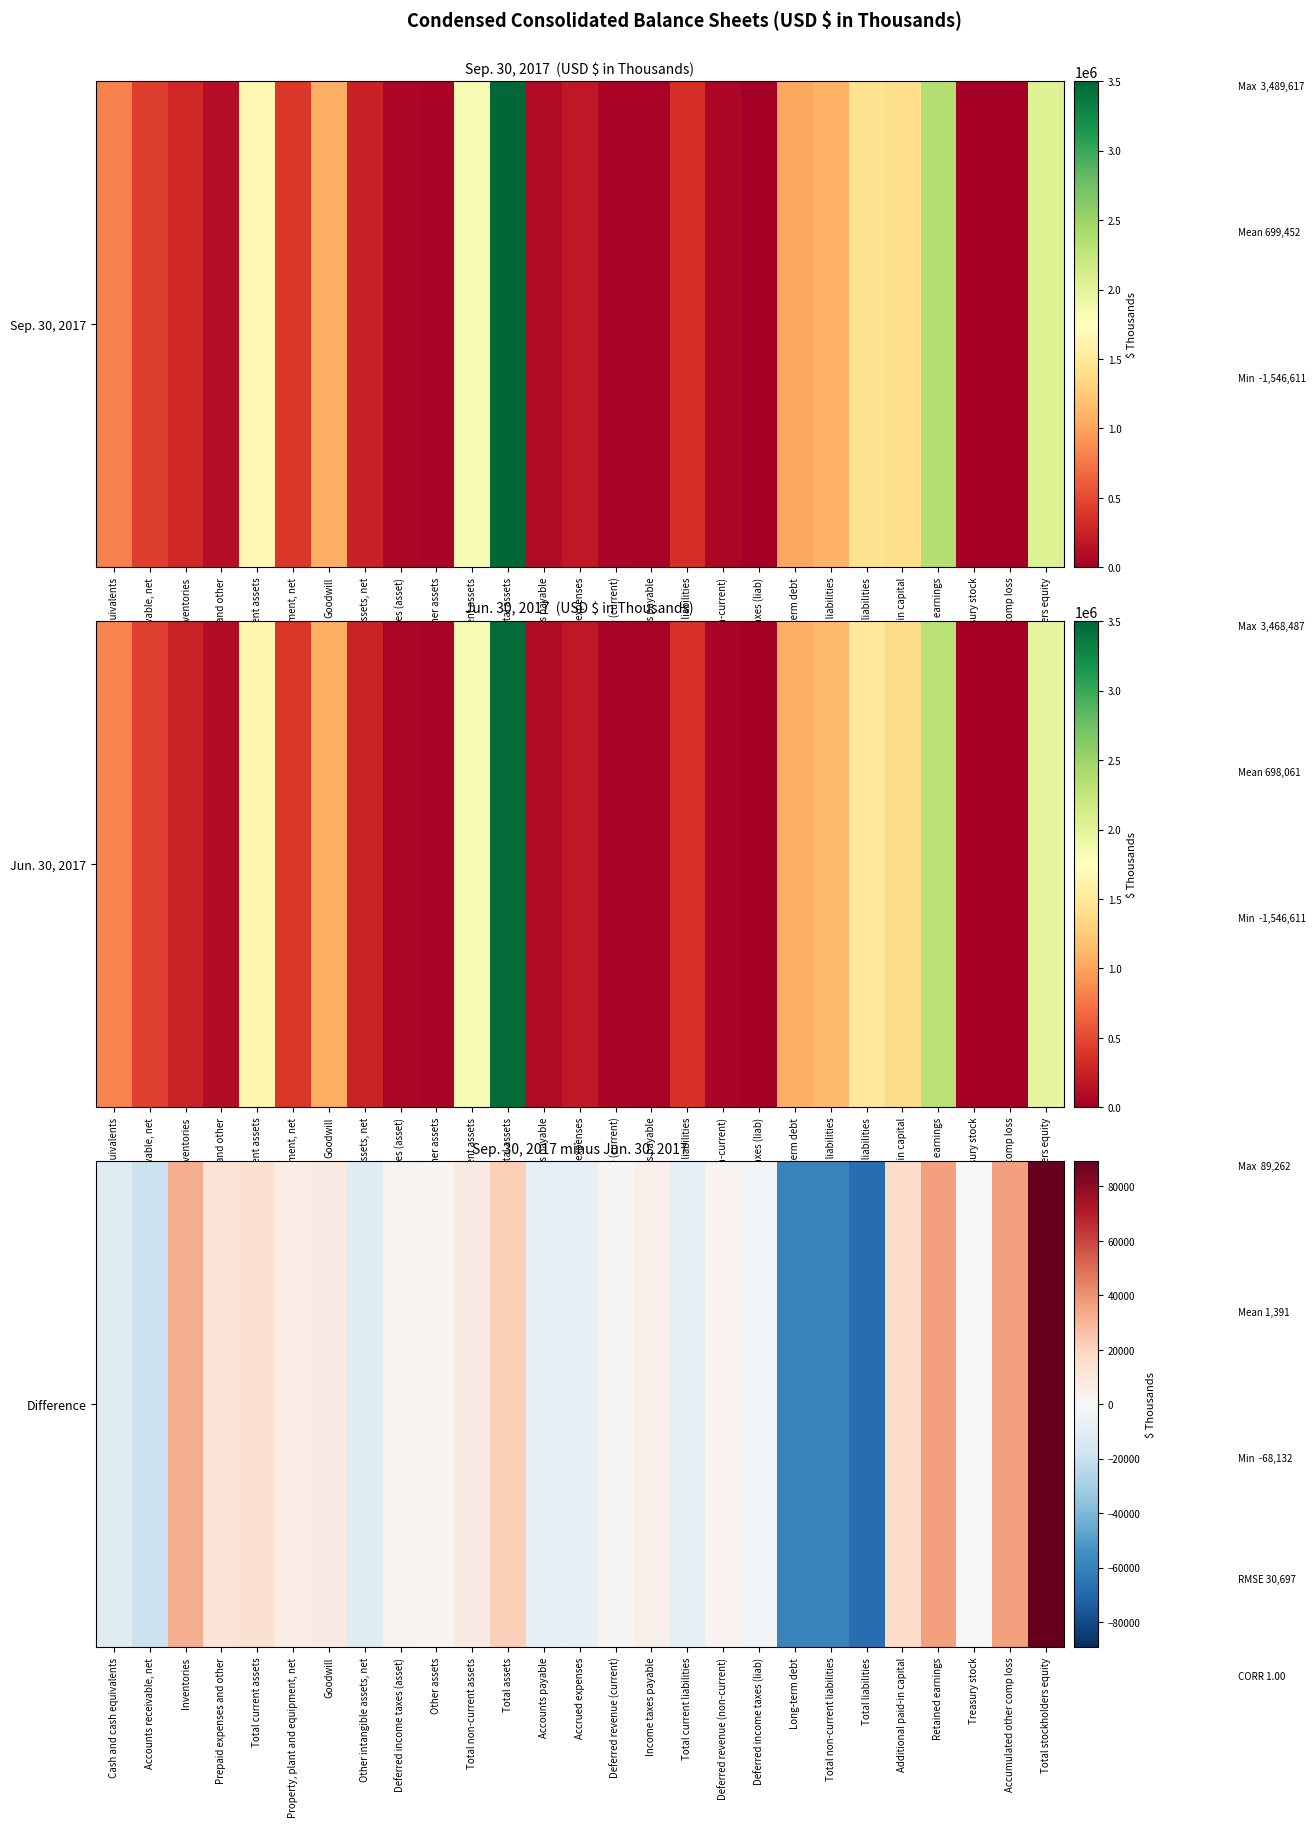

List the labels in order of value, largest first.

Total stockholders equity, Retained earnings, Accumulated other comp loss, Inventories, Total assets, Additional paid-in capital, Total current assets, Prepaid expenses and other, Goodwill, Total non-current assets, Property, plant and equipment, net, Income taxes payable, Deferred revenue (non-current), Deferred income taxes (asset), Other assets, Deferred revenue (current), Treasury stock, Deferred income taxes (liab), Accrued expenses, Accounts payable, Total current liabilities, Other intangible assets, net, Cash and cash equivalents, Accounts receivable, net, Total non-current liabilities, Long-term debt, Total liabilities